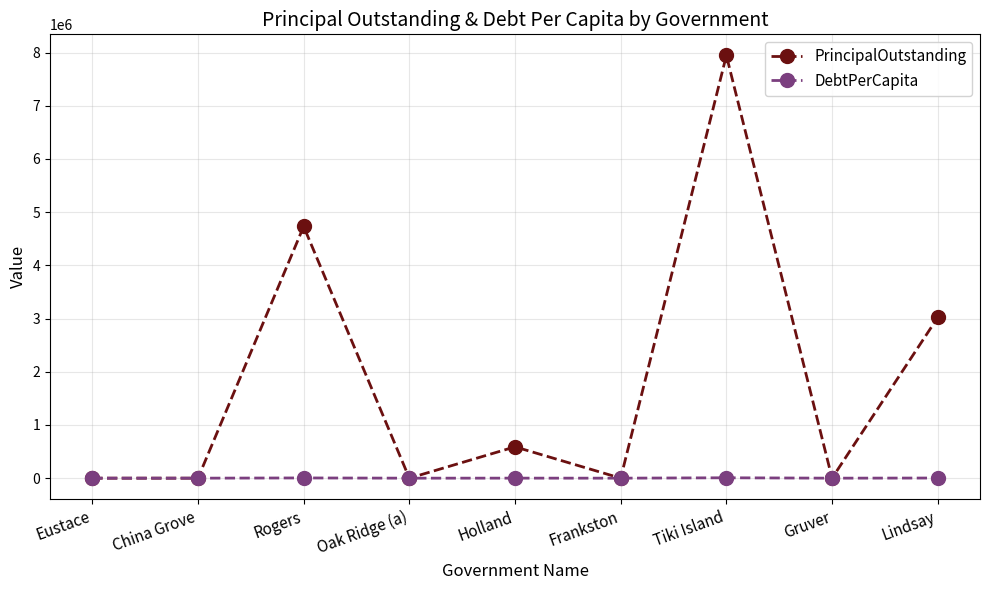

List the series in order of their overall mean, lowest first.

DebtPerCapita, PrincipalOutstanding